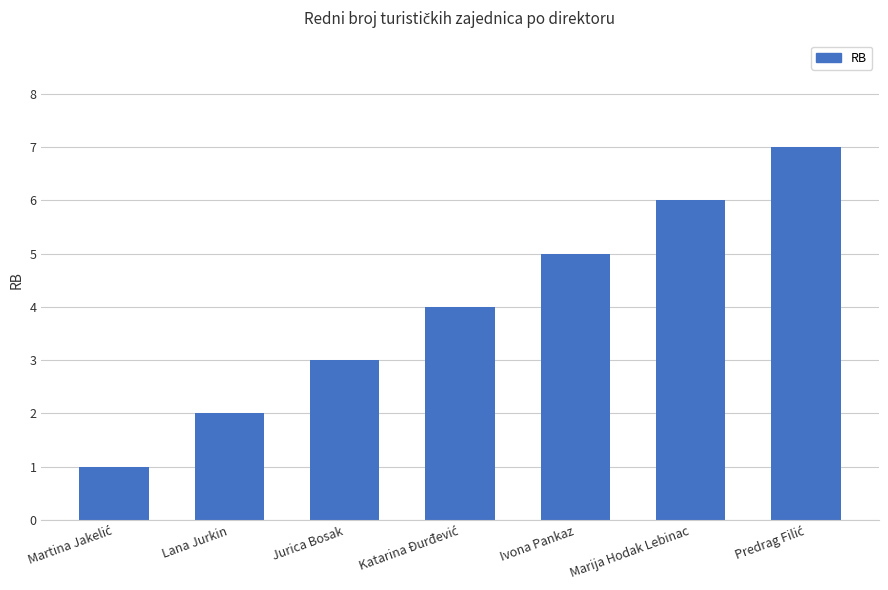

Read the value at Ivona Pankaz.

5